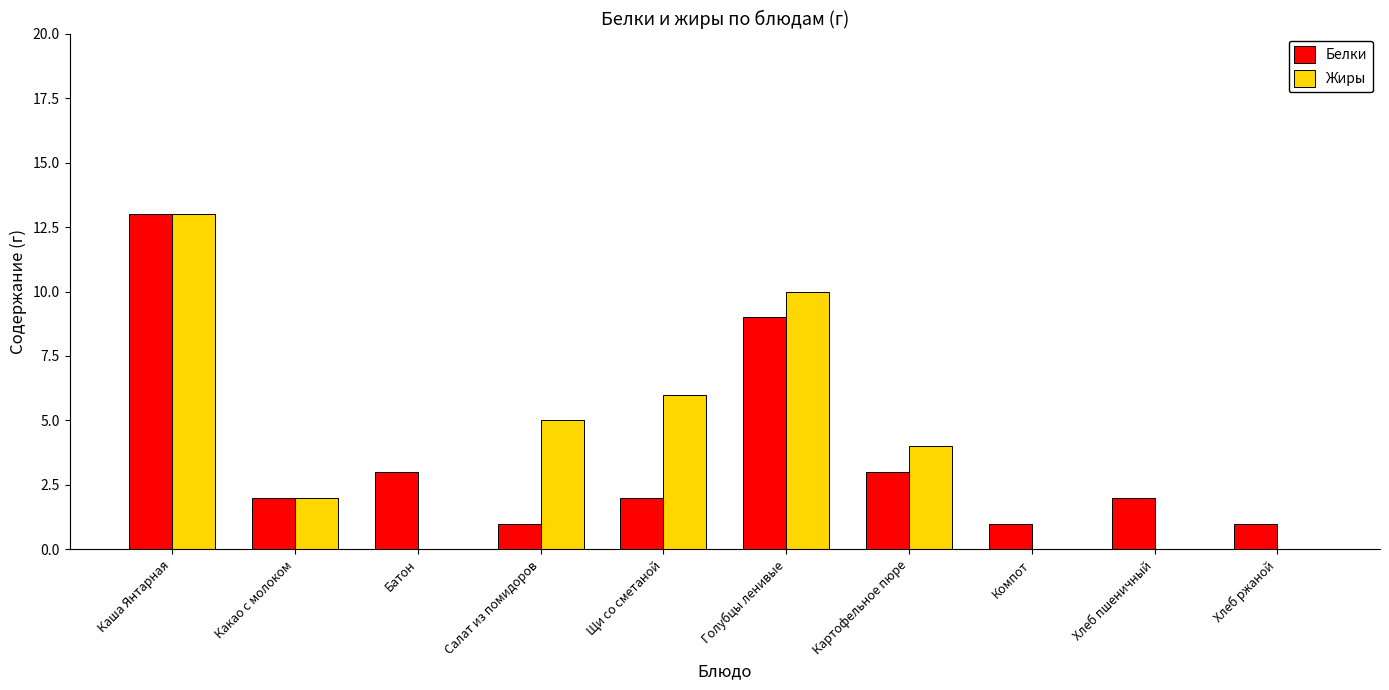

What are all the series names shown in the legend?

Белки, Жиры